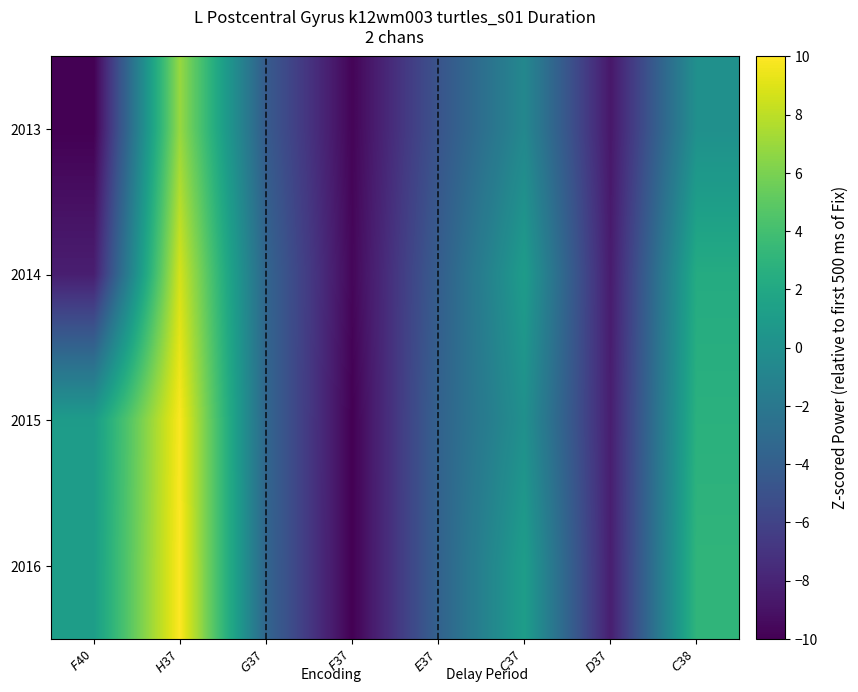

How many categories are shown in the chart?

8